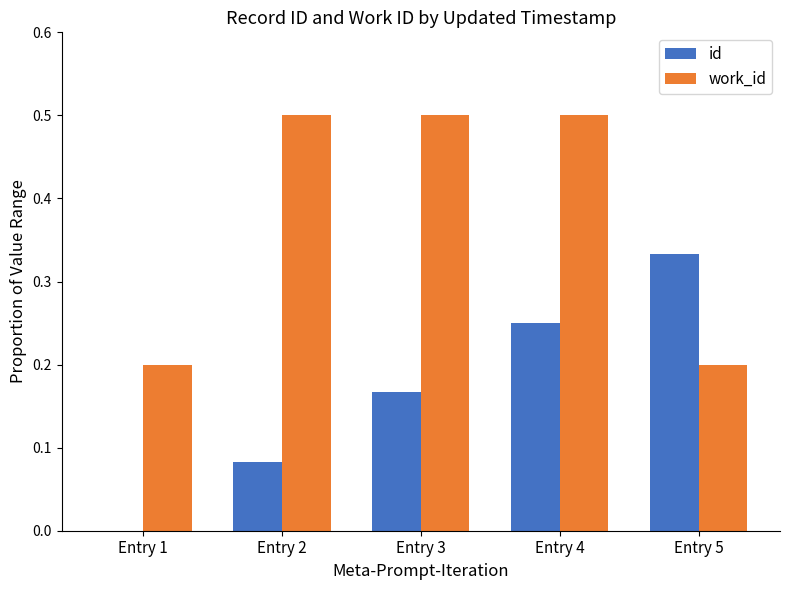

Is it true that id equals 0.1 at Entry 3?

False